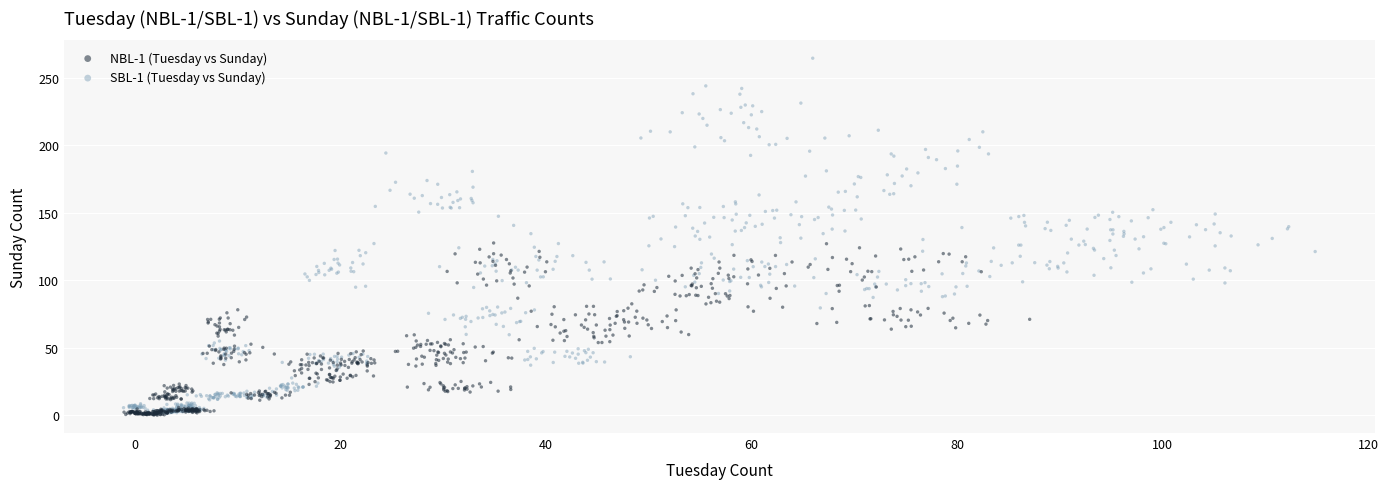

Which series reaches the maximum Y coordinate?

SBL-1 (Tuesday vs Sunday)